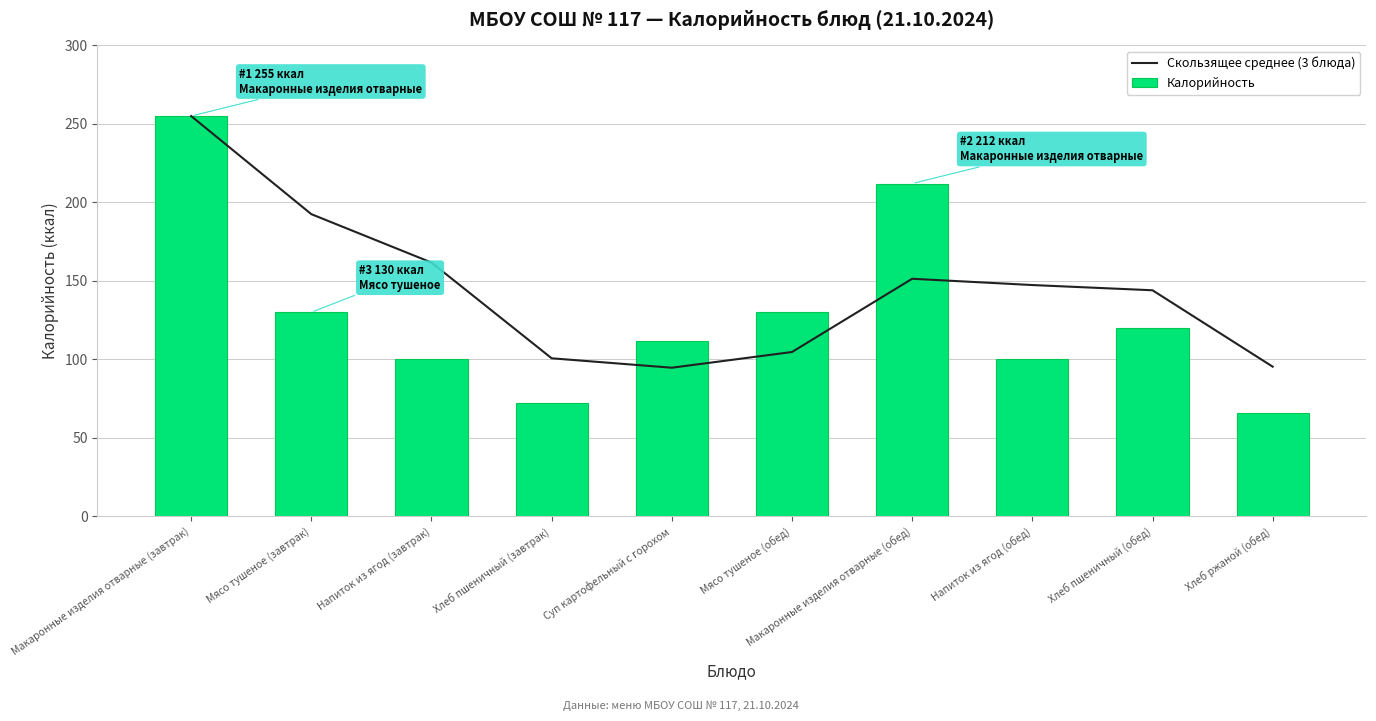

How many values in the Скользящее среднее (3 блюда) series are below 147?

5